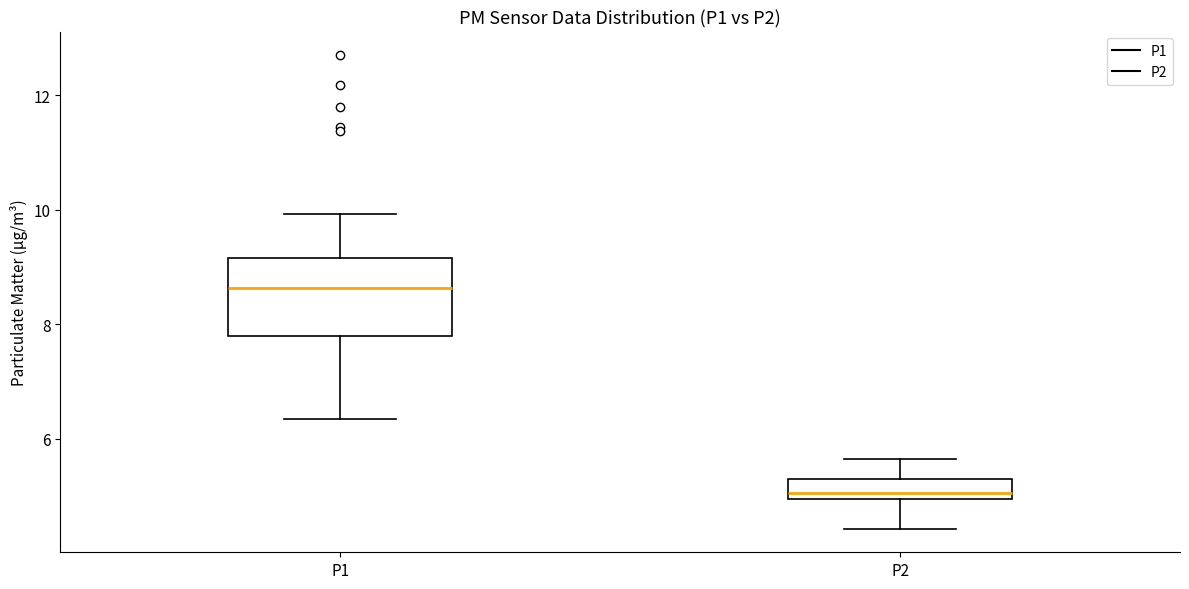

Reading left to right, transcribe this box plot: for each box, give where its median line is, the range the box spans, and where its two whiskers end, as read against the y-axis. The values are not printed on the chart, so give them approximately, as read against the axis.

P1: median 8.6, box 7.8 to 9.2, whiskers 6.4 to 10.0
P2: median 5.0 (just above the box's lower edge), box 5.0 to 5.4, whiskers 4.4 to 5.6